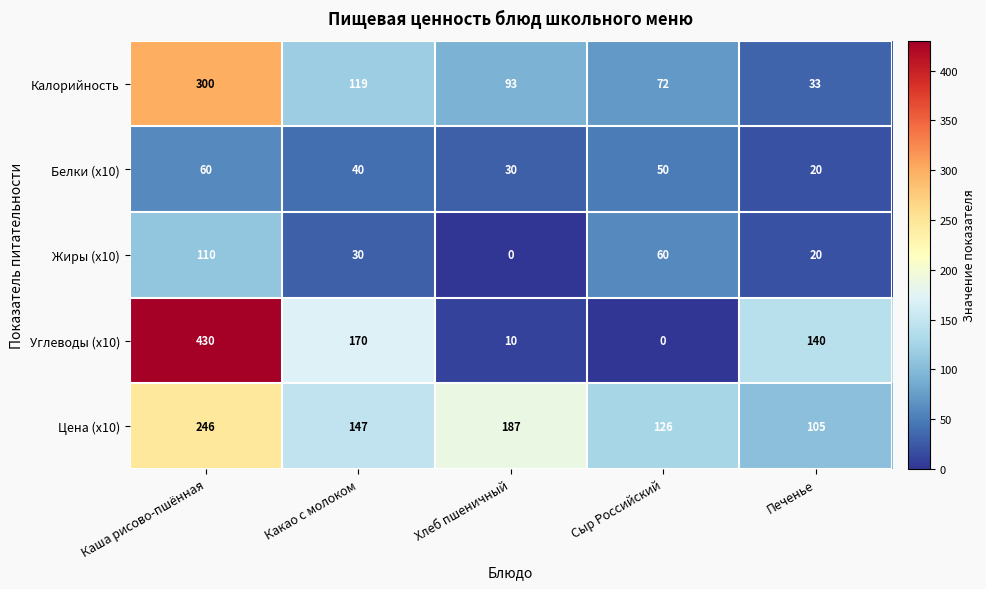

At which label does Цена (x10) first exceed 147?

Каша рисово-пшённая